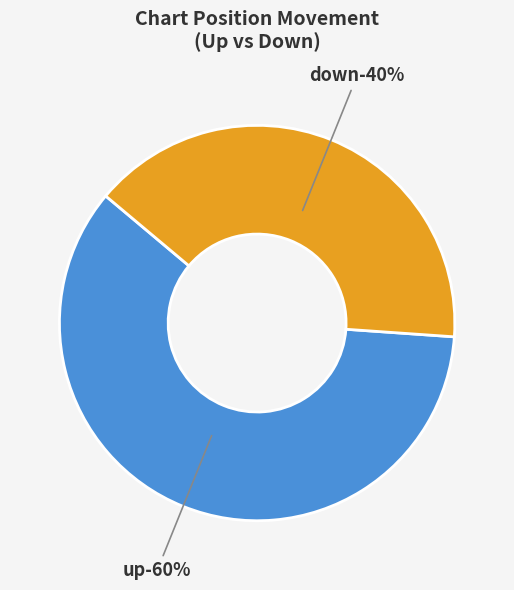

Is the sum of down and up greater than half?

Yes